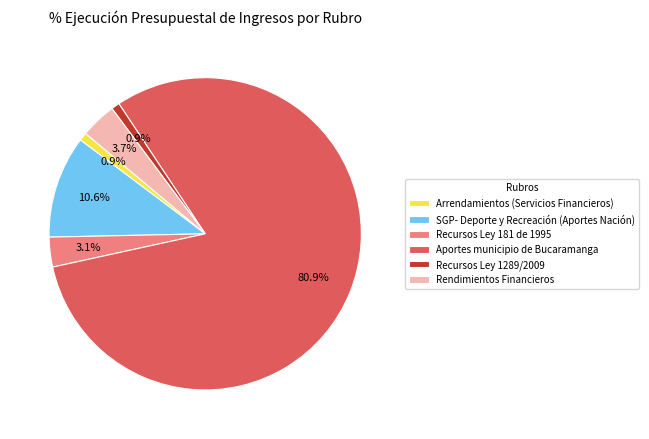

Is it true that Arrendamientos (Servicios Financieros) is 1% of the pie?

True